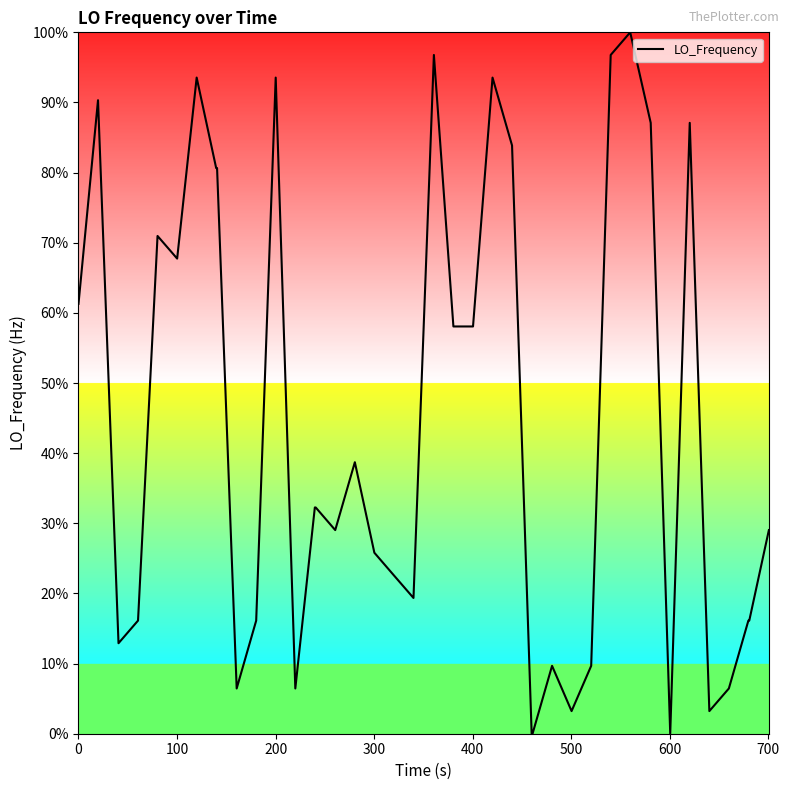

What is the greatest value displayed?

100.0